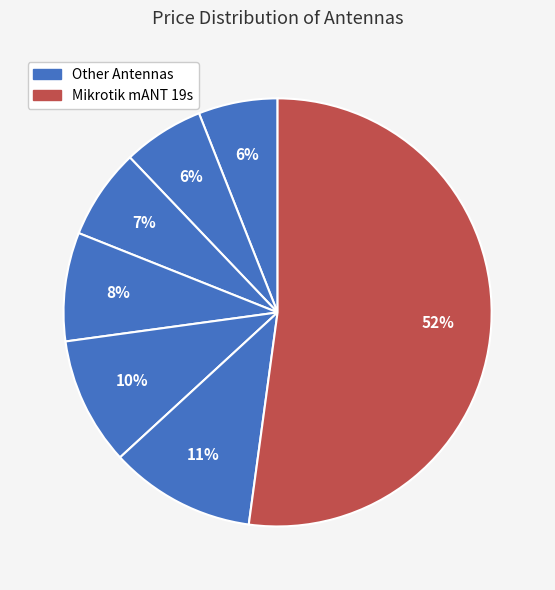

How many segments does this pie chart have?

7